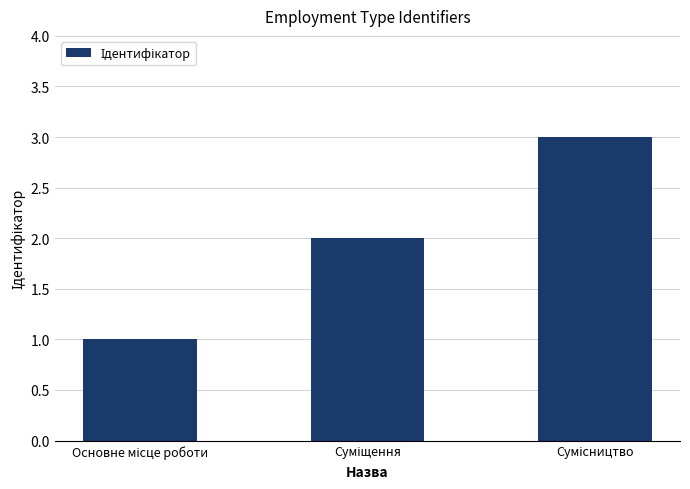

What is the sum of all values?

6